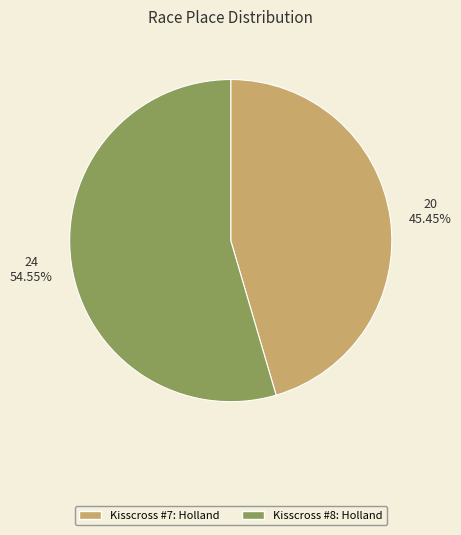

What percentage is NOT represented by Kisscross #7: Holland?

54.5%